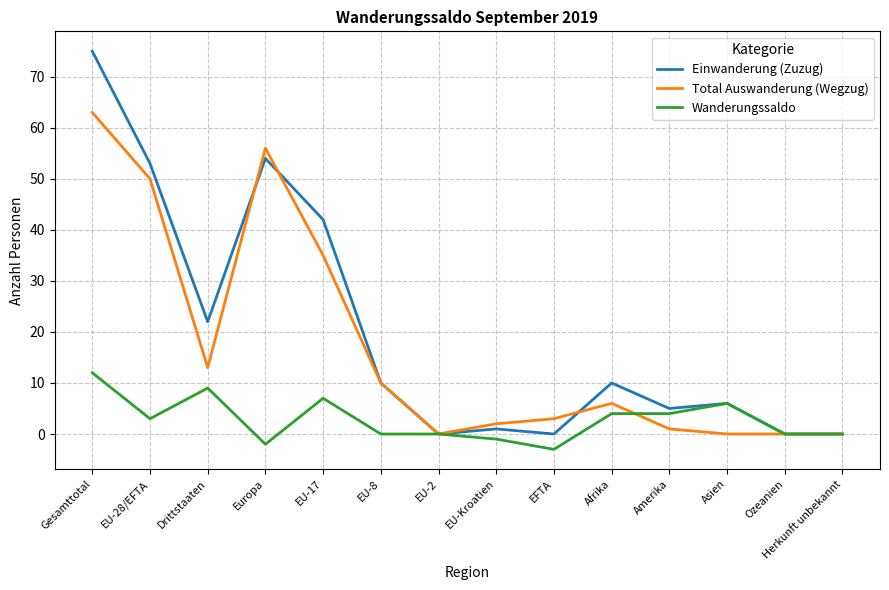

What is the maximum value shown in the chart?

75